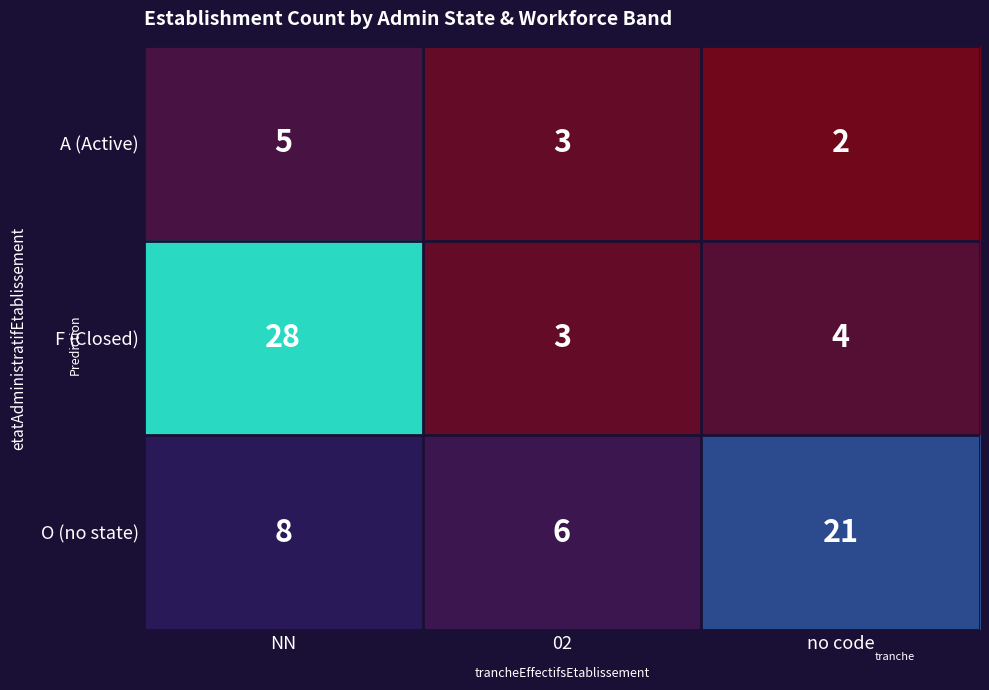

What is the spread (max minus min) of values at NN?

23